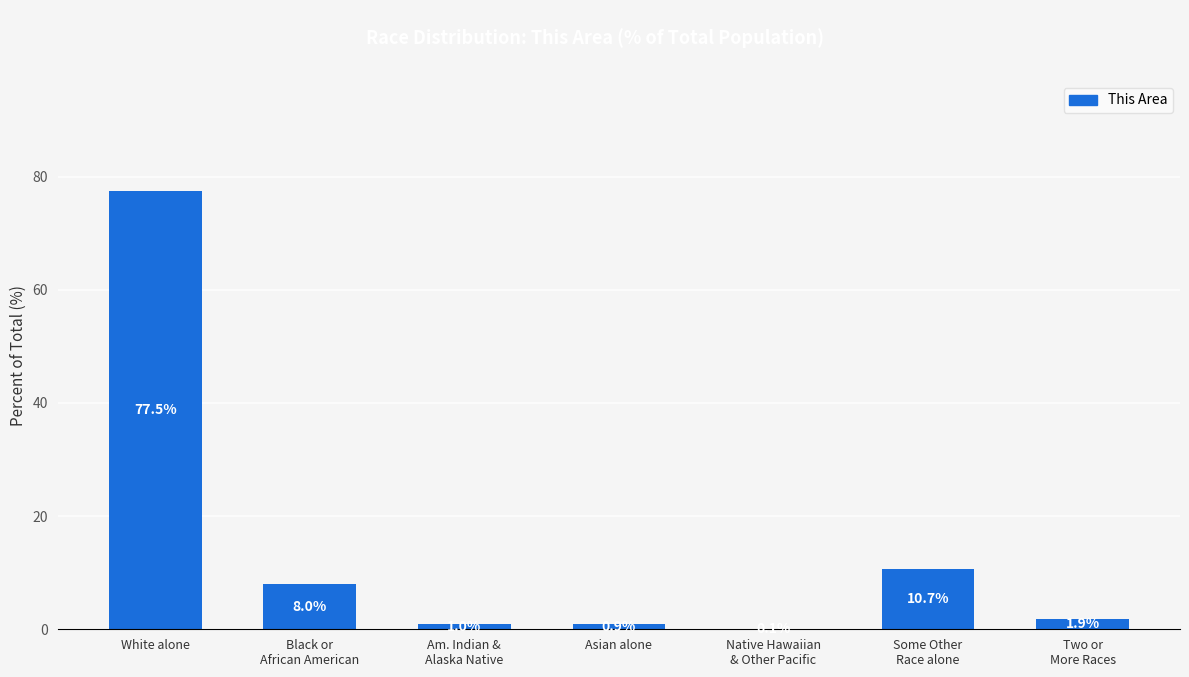

What is the sum of all values?

100.0